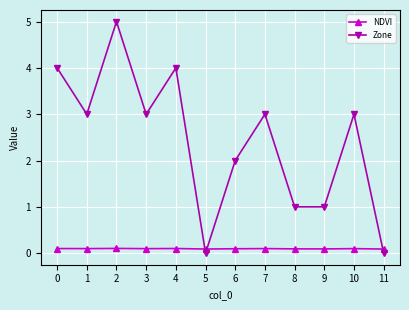

How many lines are shown in the chart?

2